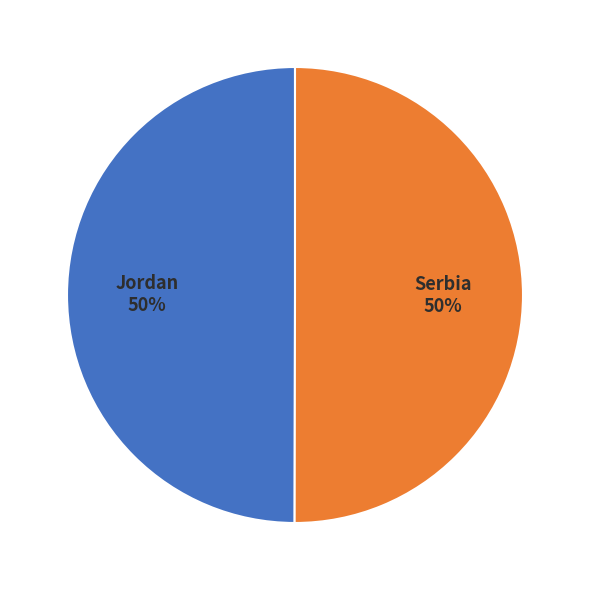

To the nearest percent, what percentage of the pie is Serbia?

50%